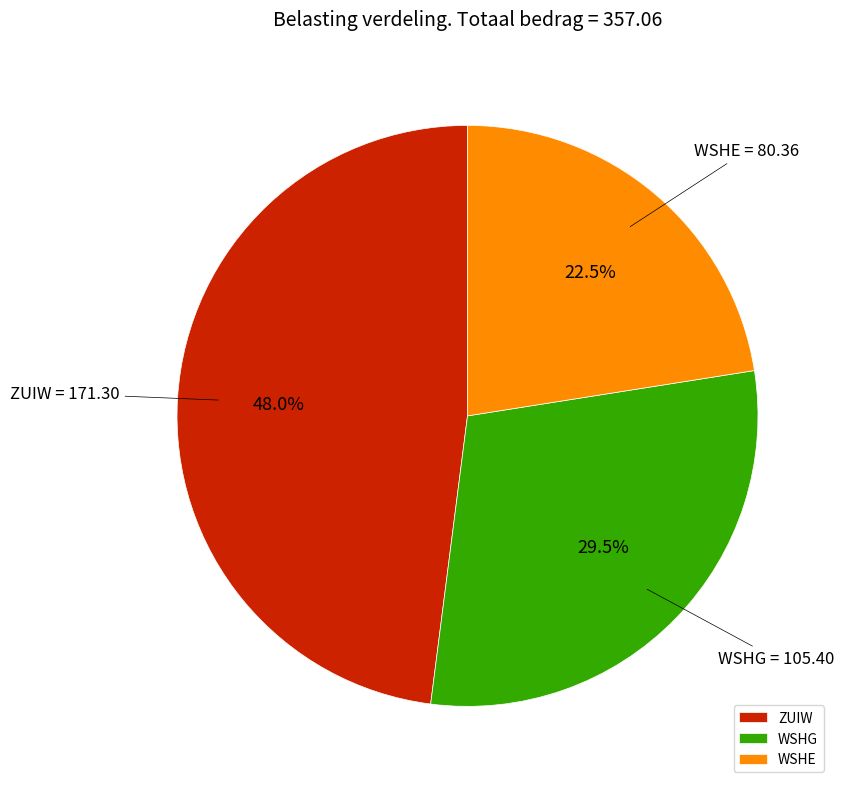

Is there a majority slice in this chart?

No